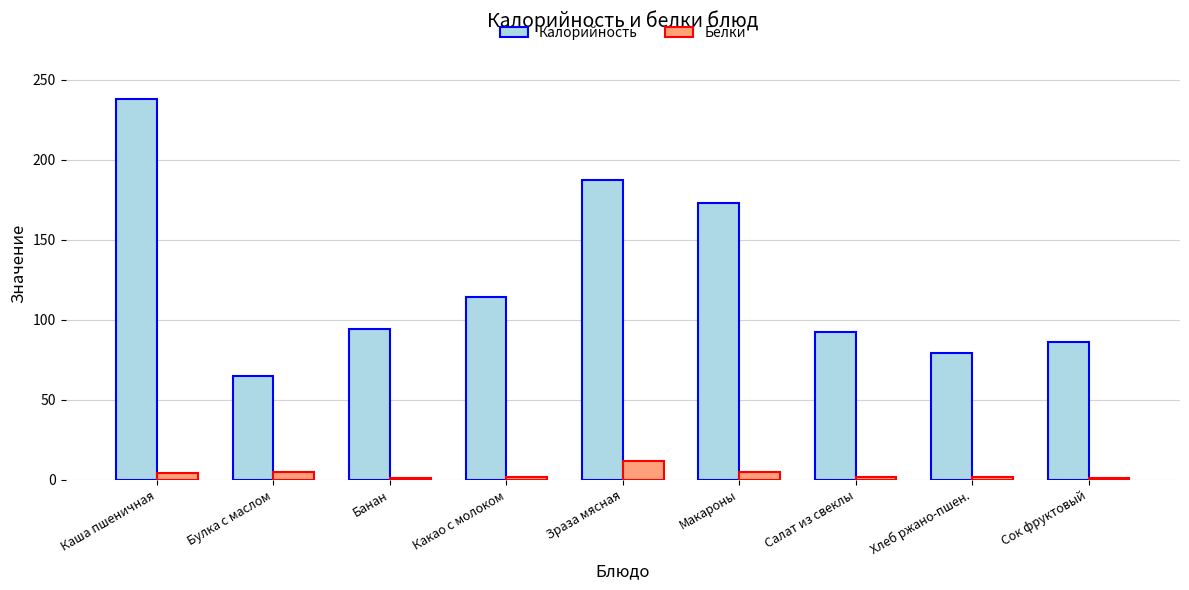

Which series changed the most between Макароны and Сок фруктовый?

Калорийность